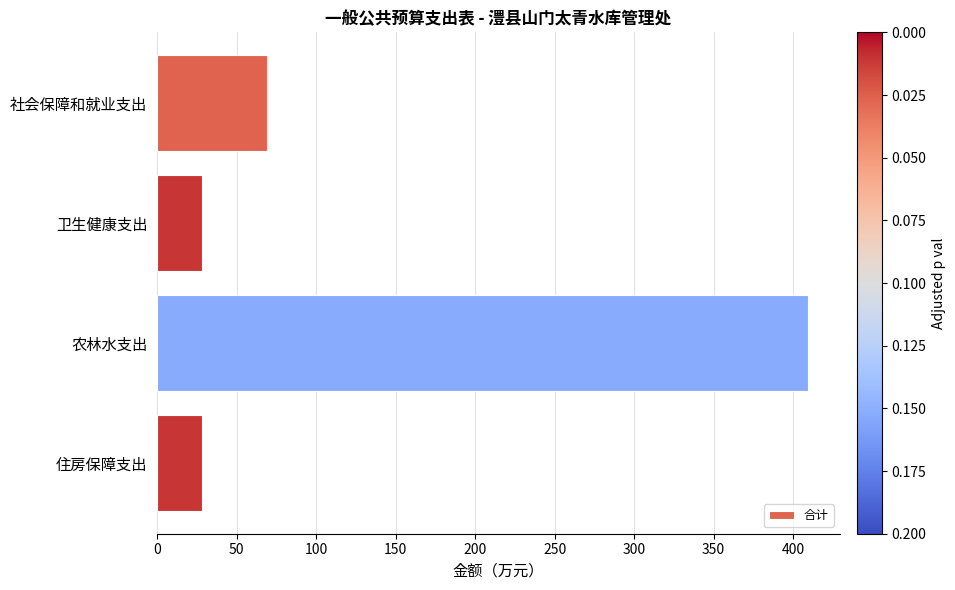

How many bars are there in total?

4